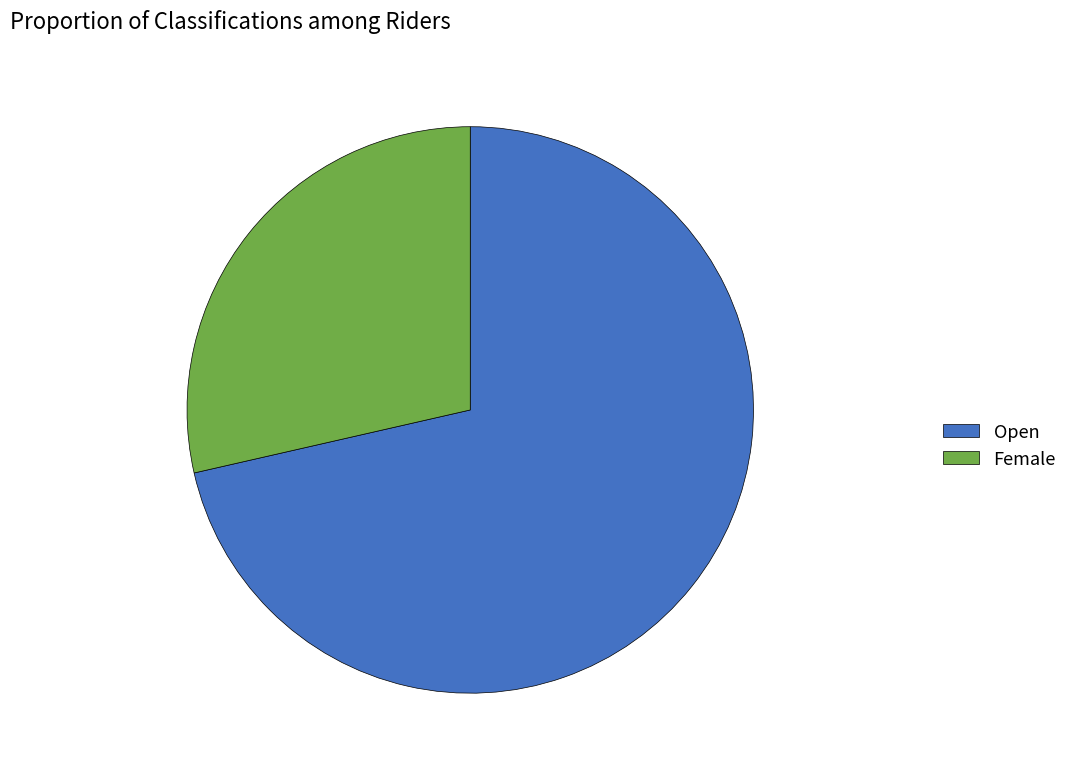

The Female slice represents 21% of the pie. True or false?

False